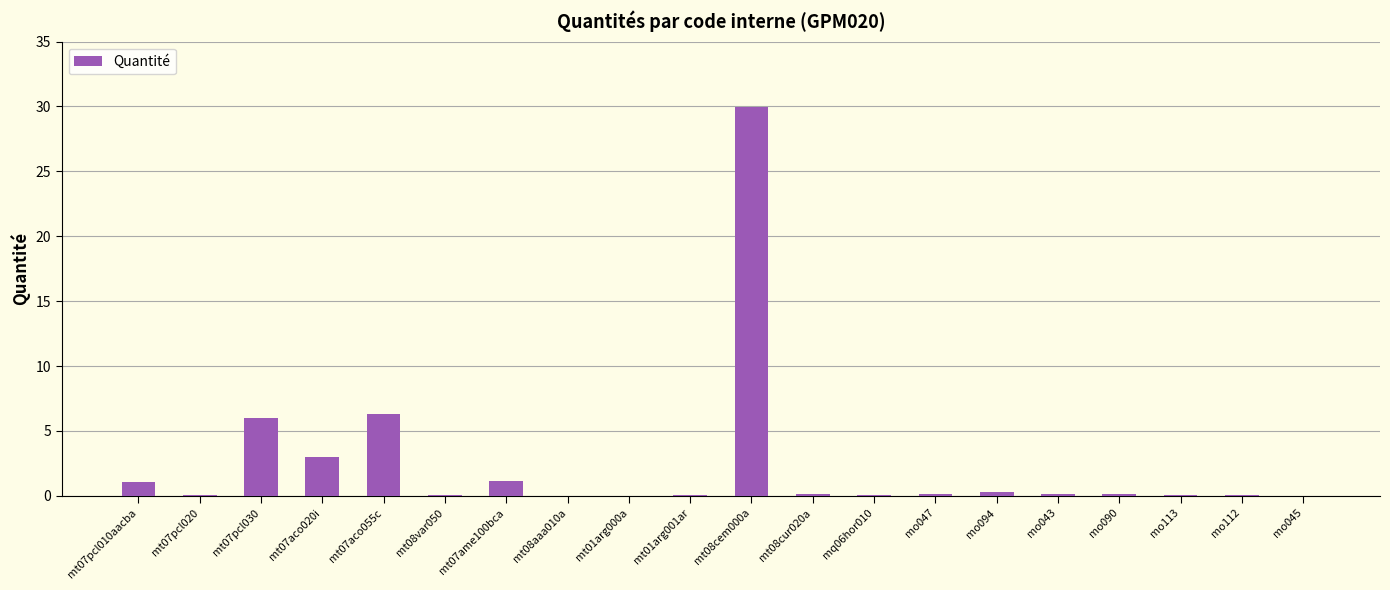

What is the sum of all values?

48.7